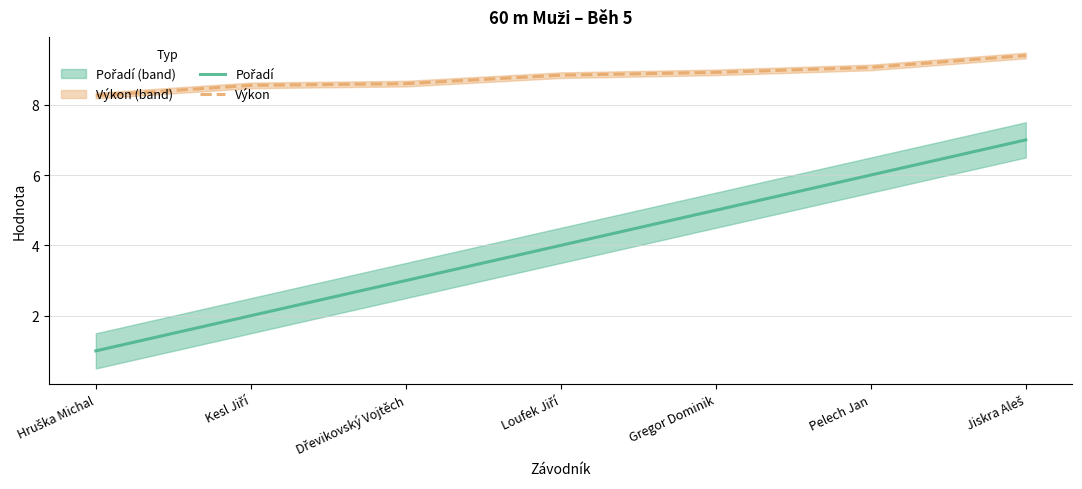

Reading left to right, transcribe all the data shown in this chart.

Pořadí: 1.0	2.0	3.0	4.0	5.0	6.0	7.0
Výkon: 8.3	8.6	8.6	8.8	8.9	9.1	9.4